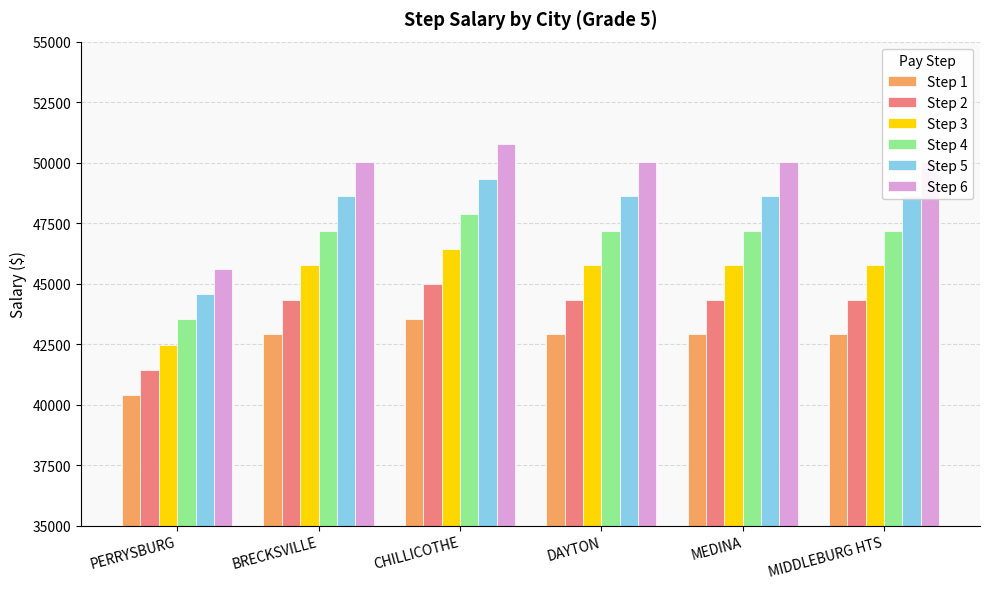

Count the number of categories in the chart.

6